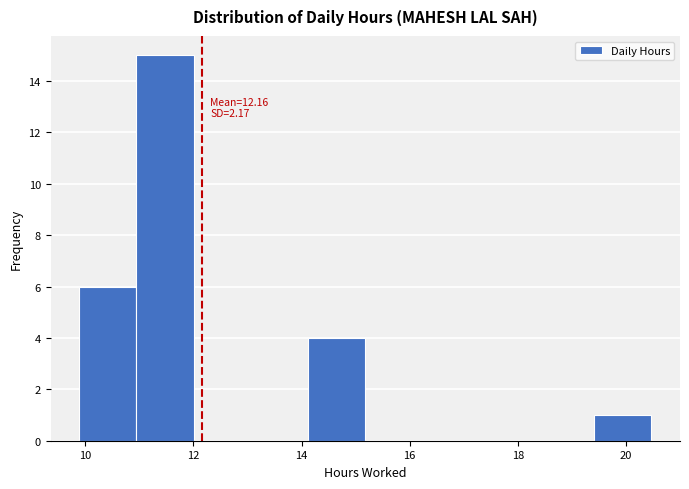

Over which range of the x-axis is the bar tallest?

11.0 to 12.0